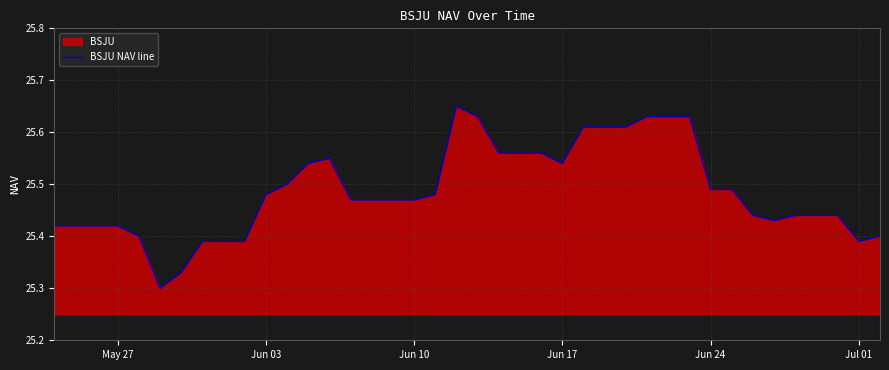

Does the chart display data point markers on the line(s)?

No